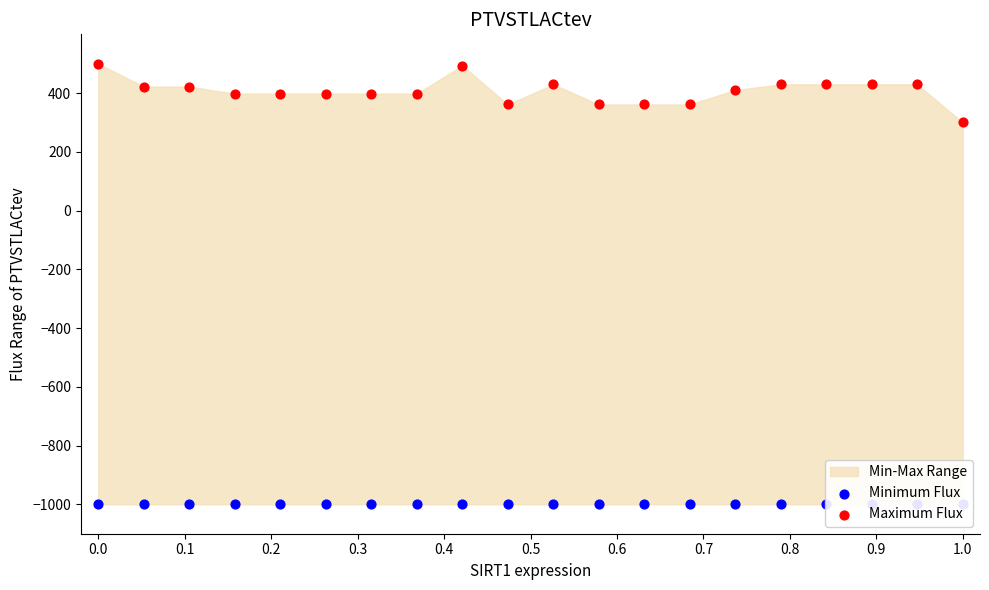

Which series reaches the maximum Y coordinate?

Maximum Flux